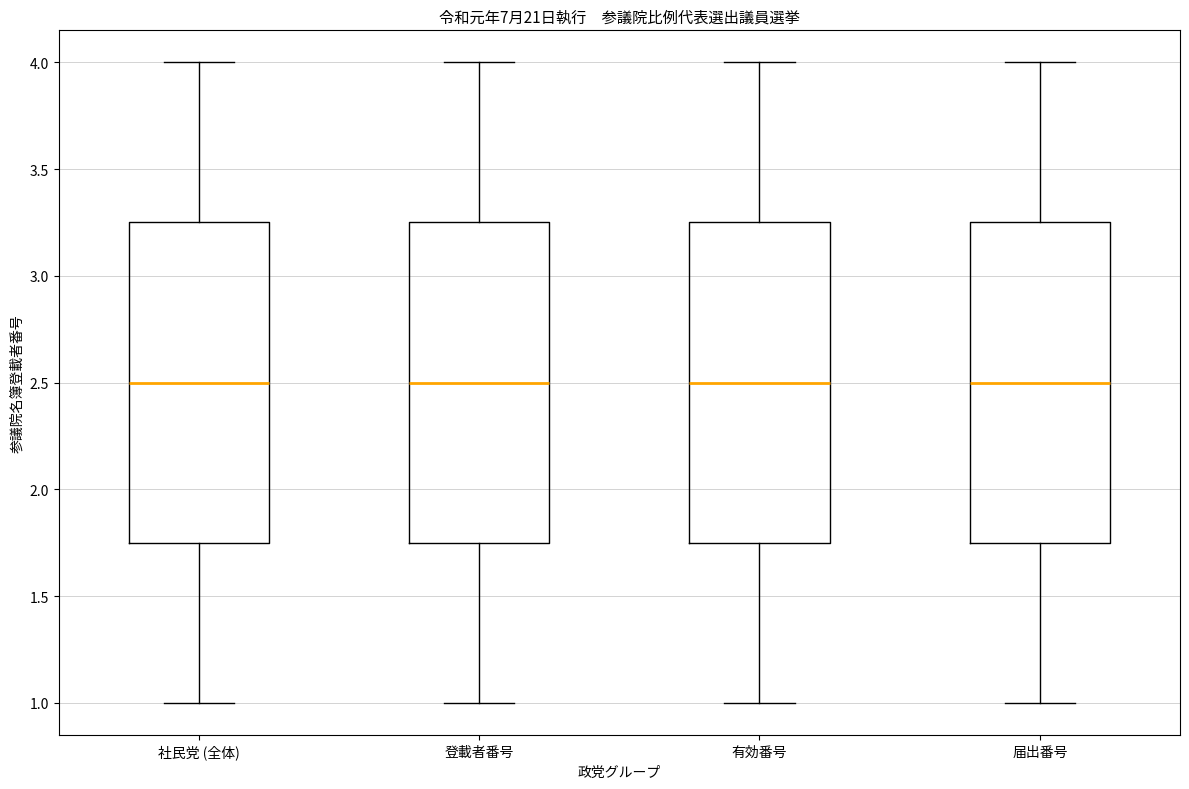

Reading left to right, read every box against the y-axis: the position of its median line, the range the box covers, and the ends of its whiskers. The values are not printed on the chart, so give them approximately, as read against the axis.

社民党 (全体): median 2.50, box 1.75 to 3.25, whiskers 1.00 to 4.00
登載者番号: median 2.50, box 1.75 to 3.25, whiskers 1.00 to 4.00
有効番号: median 2.50, box 1.75 to 3.25, whiskers 1.00 to 4.00
届出番号: median 2.50, box 1.75 to 3.25, whiskers 1.00 to 4.00